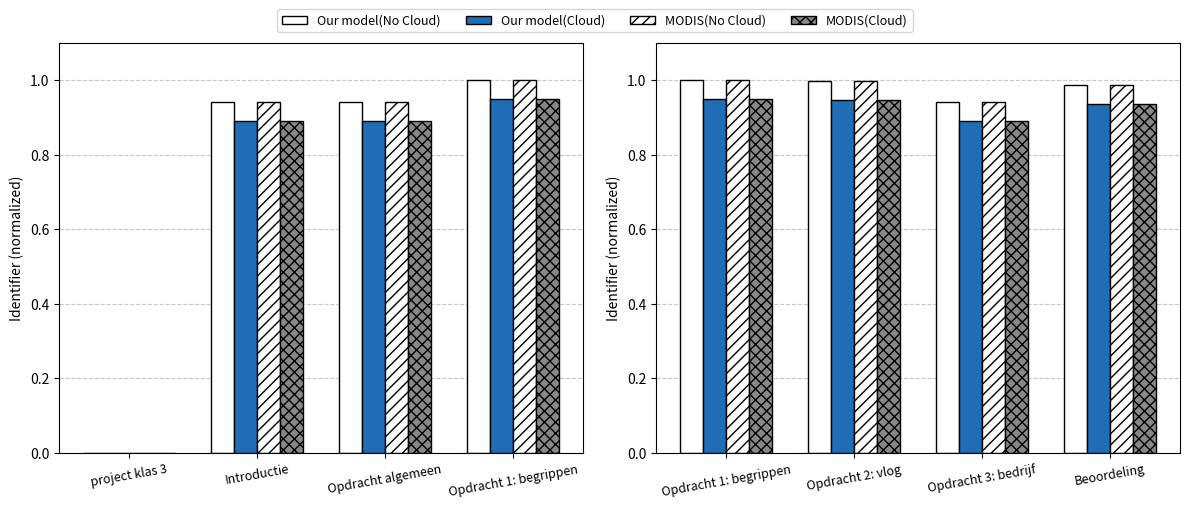

What is the lowest value of the Our model(Cloud) series?

0.9